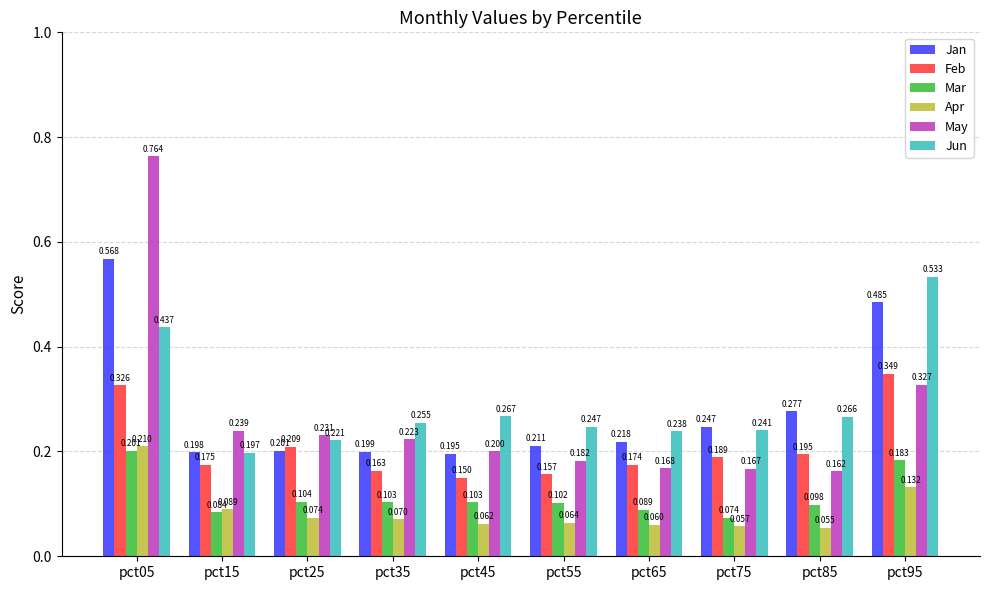

Count the Jun values in the range 0 to 1.

10